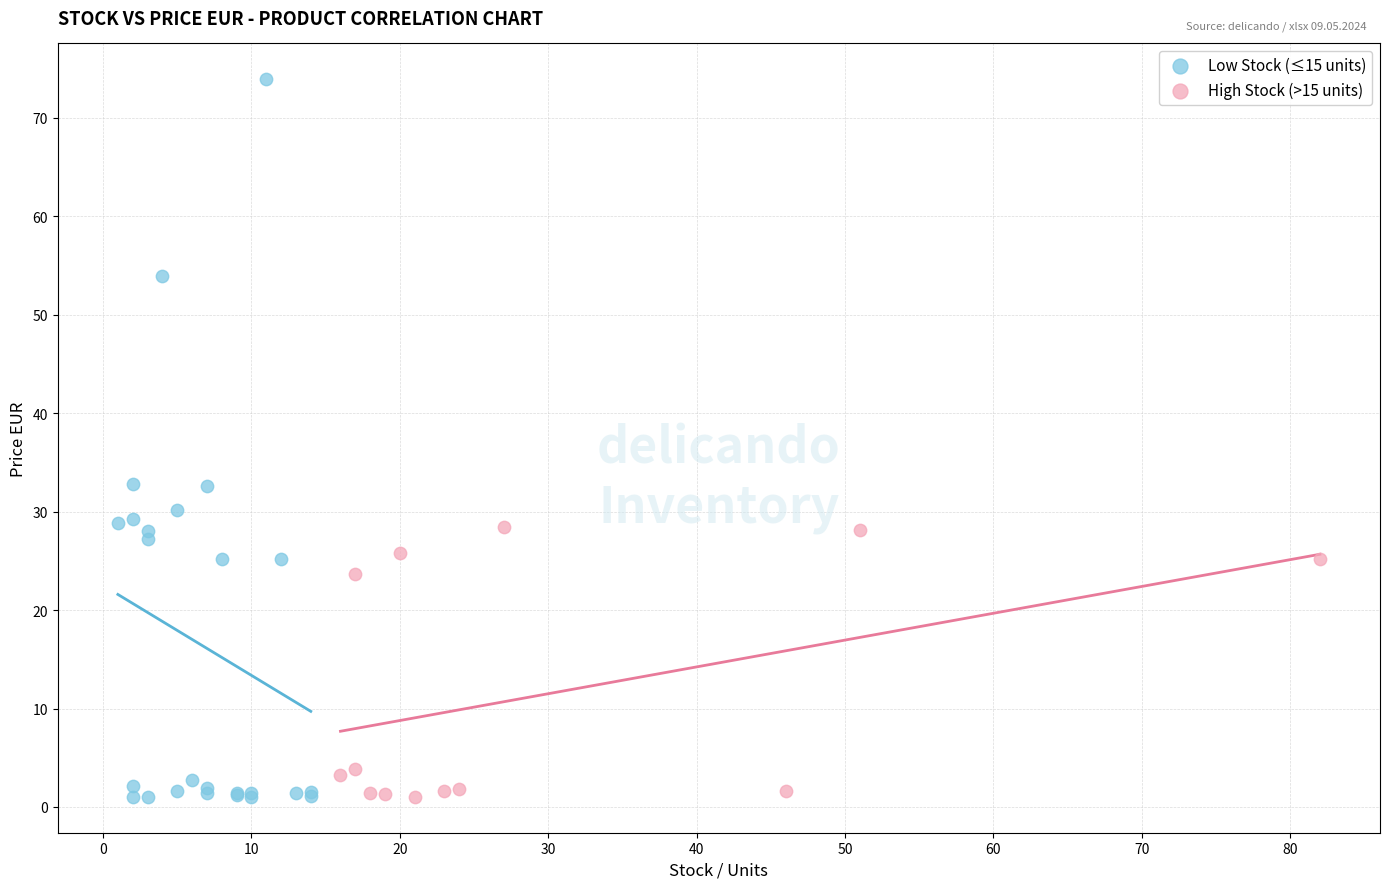

What are all the series names shown in the legend?

Low Stock (≤15 units), High Stock (>15 units)